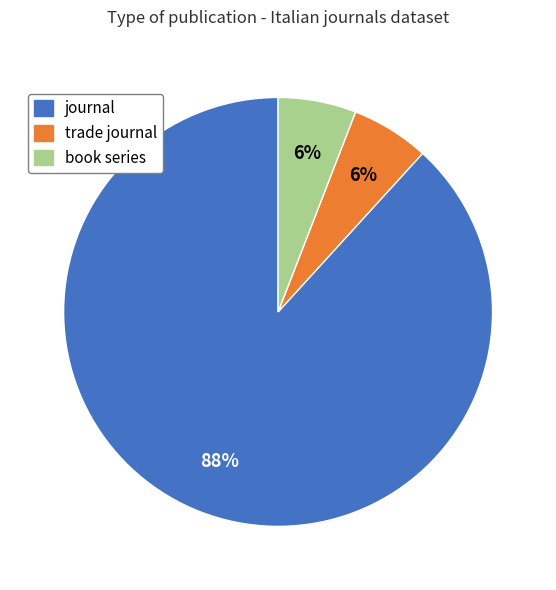

How many segments does this pie chart have?

3